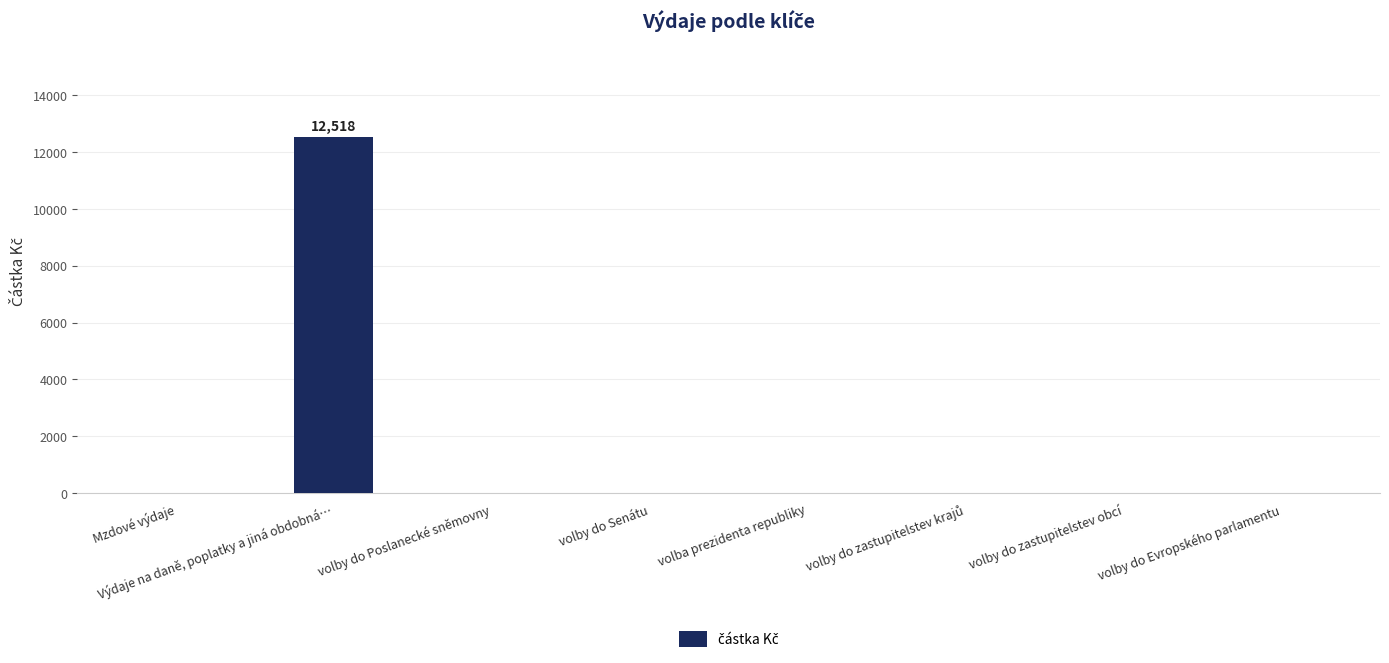

Is it true that the value at volby do Poslanecké sněmovny is 0?

True